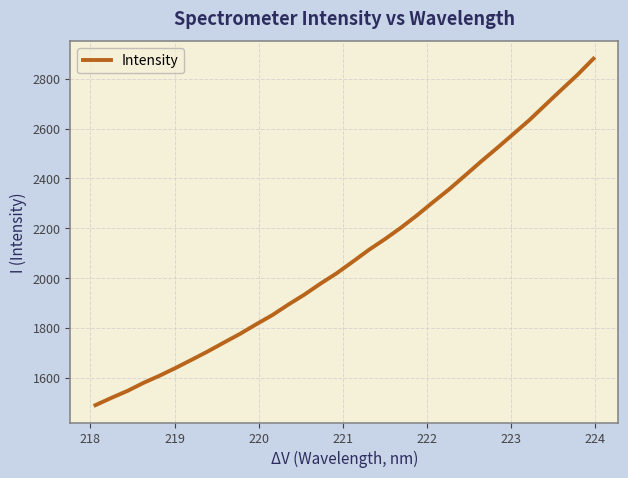

What is the smallest value displayed?

1490.9